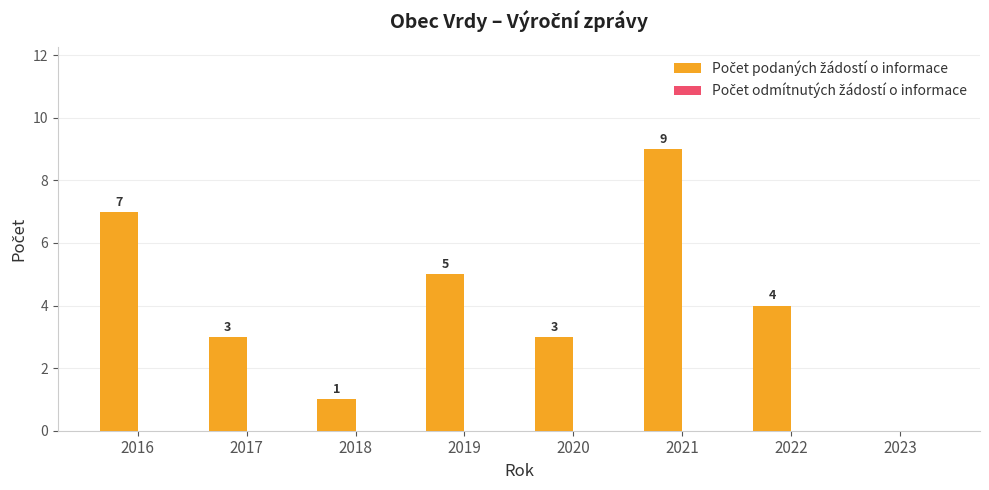

Which has a higher value, 2018 or 2019?

2019